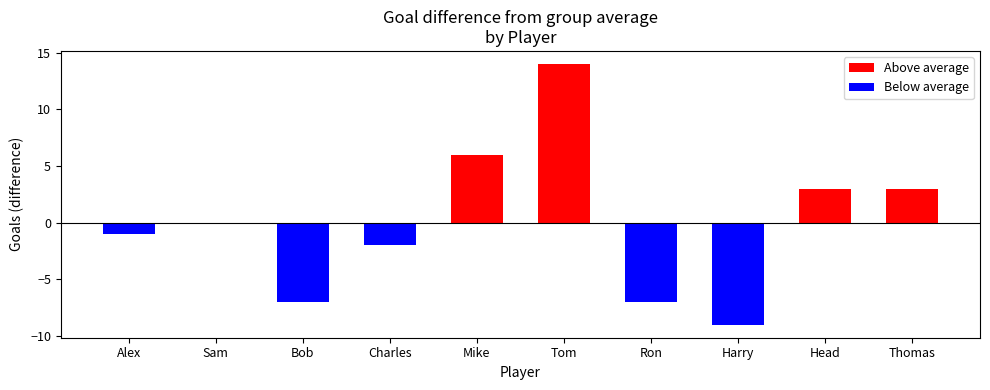

What is the ratio of the value at Head to the value at Mike?

0.5